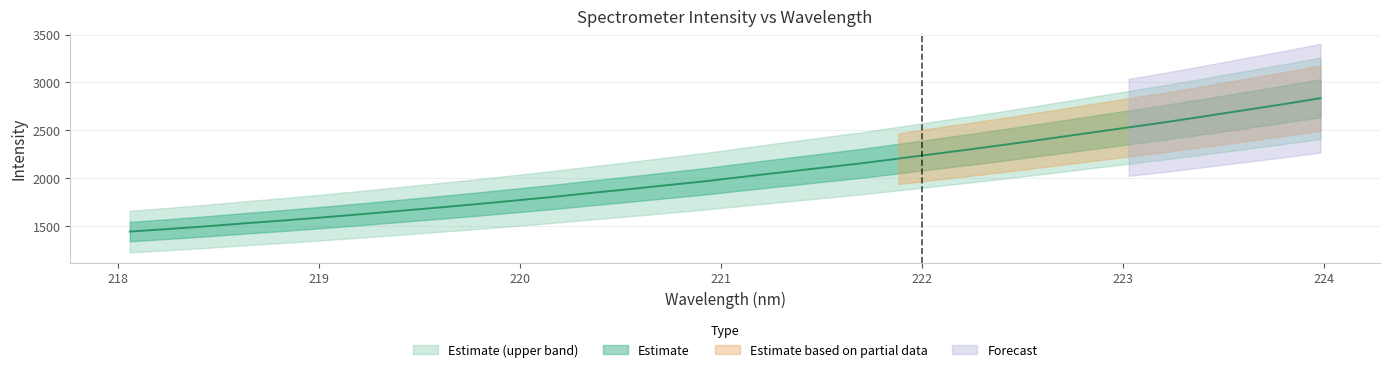

True or false: the data shows 3278.6 at 221.3083.

False